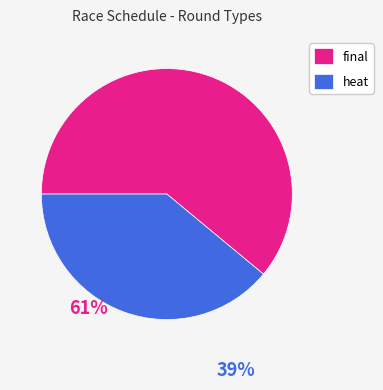

Combined, do heat and final account for over 50%?

Yes